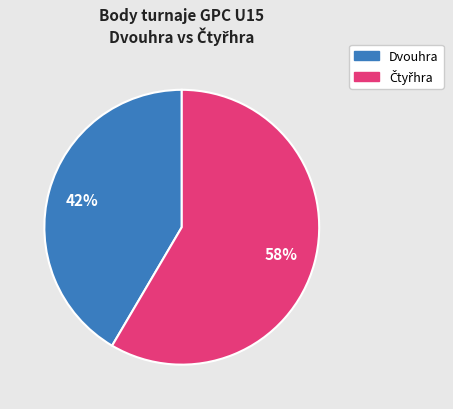

To the nearest percent, what is the average slice percentage?

50%